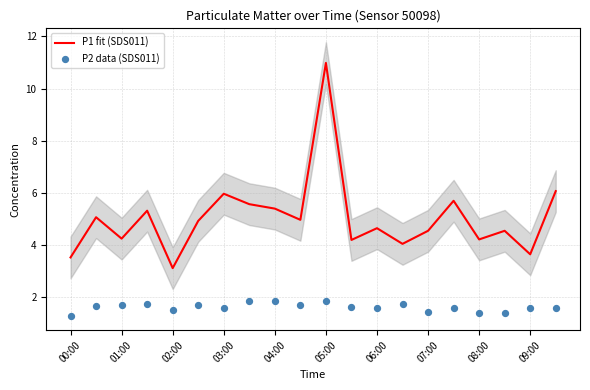

At how many categories does at least one series exceed 9?

1